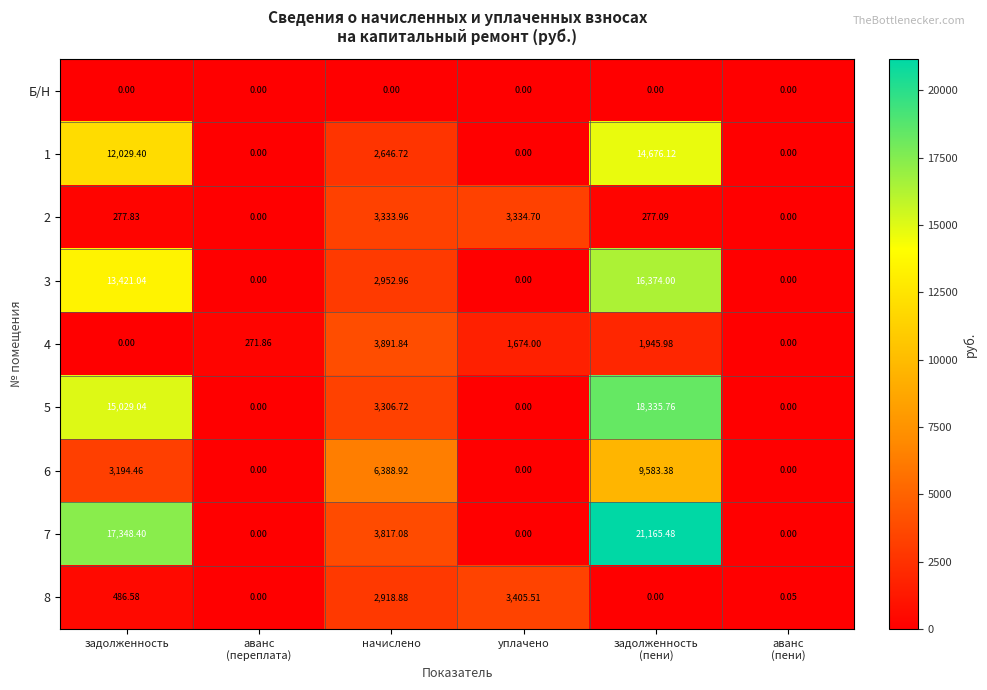

At which label does 1 first exceed 2646?

задолженность